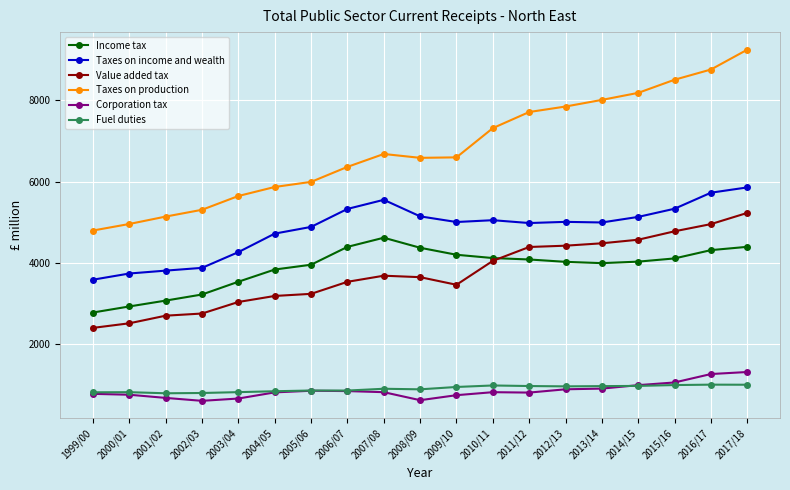

How many values in the Corporation tax series are below 826?

9